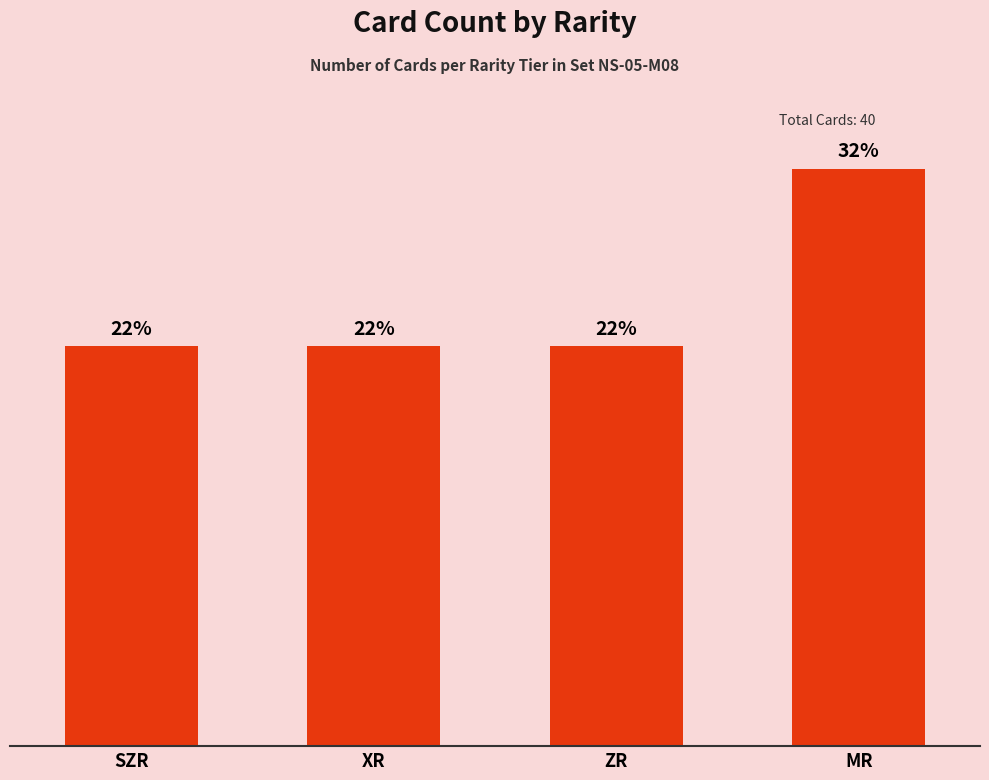

Does the chart contain any negative values?

No